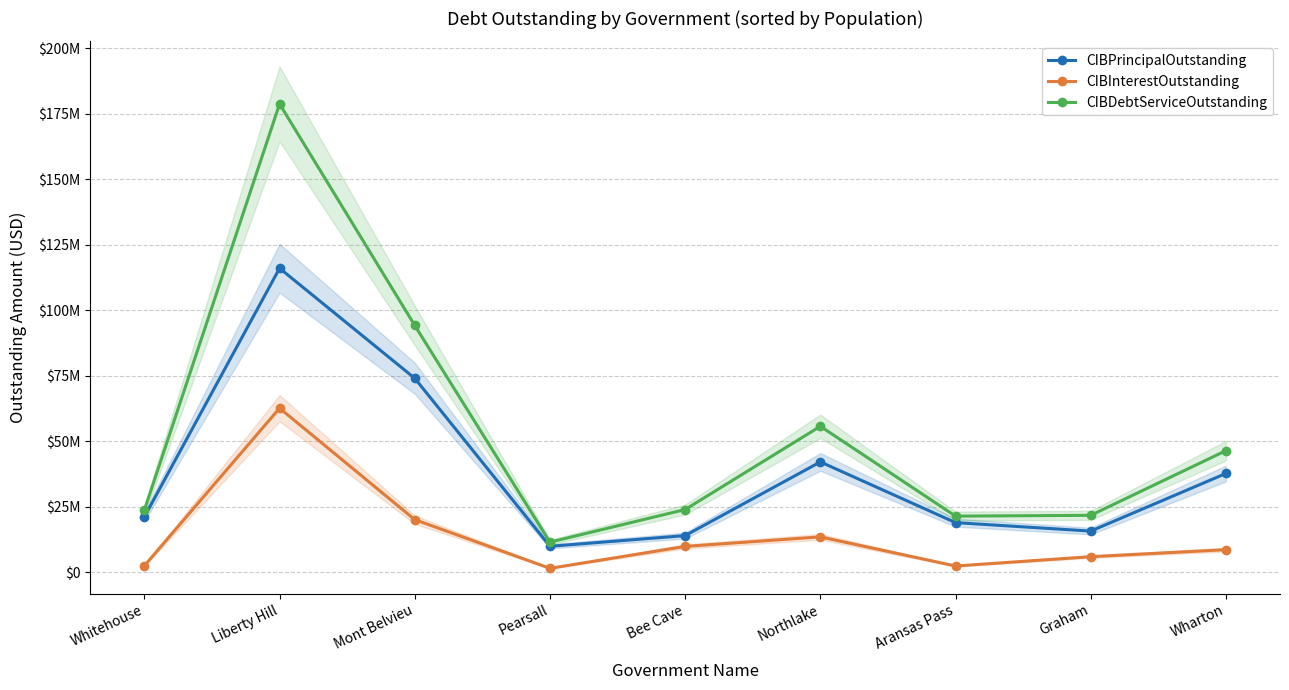

Which series has the largest range (max minus min)?

CIBDebtServiceOutstanding